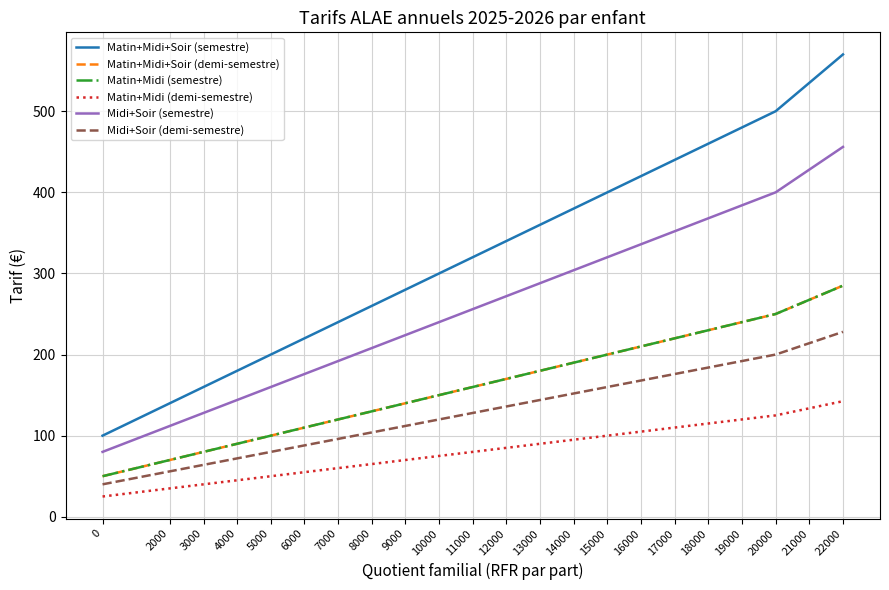

Count the number of data series in this chart.

6